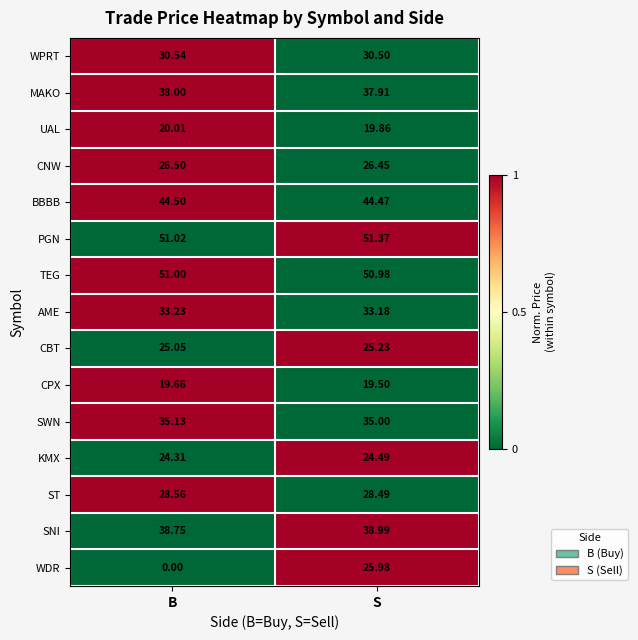

At S, list the series in order from smallest to largest.

CPX, UAL, KMX, CBT, WDR, CNW, ST, WPRT, AME, SWN, MAKO, SNI, BBBB, TEG, PGN